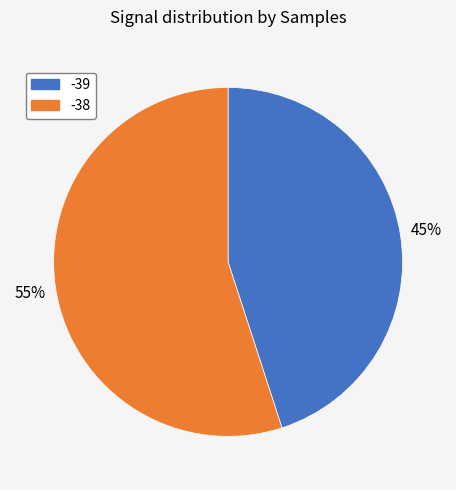

How many slices are in this pie chart?

2